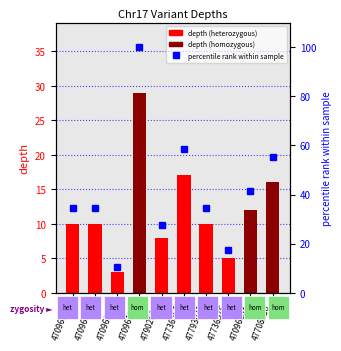

What is the difference between the maximum and minimum values in the percentile rank within sample series?

89.7